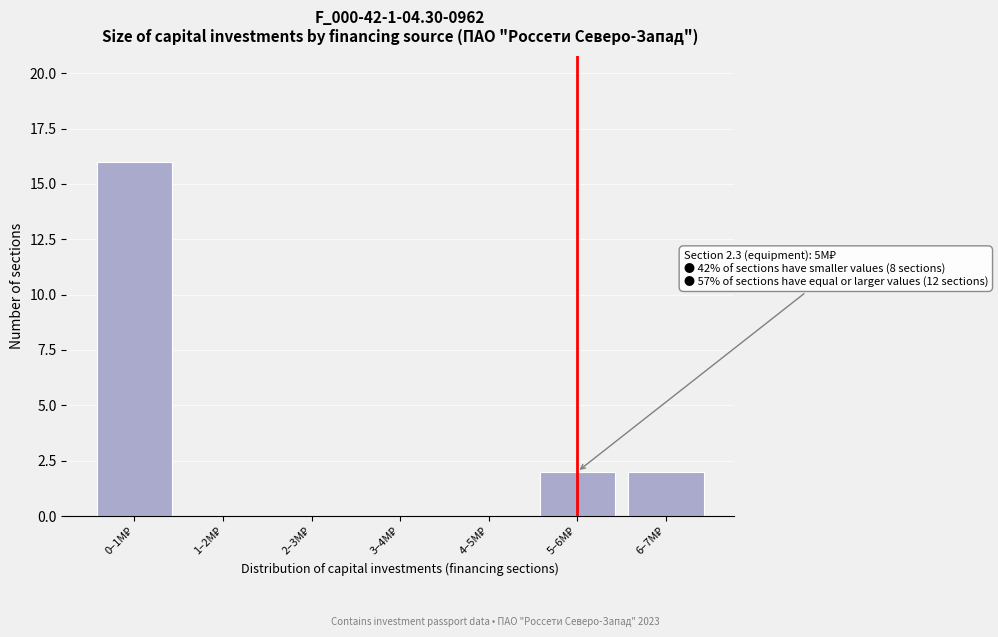

What is the sum of all values?

20